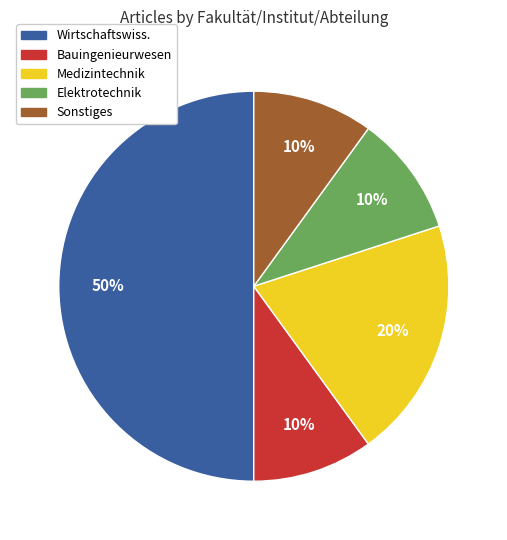

To the nearest percent, what is the difference between the largest and smallest slice percentages?

40%